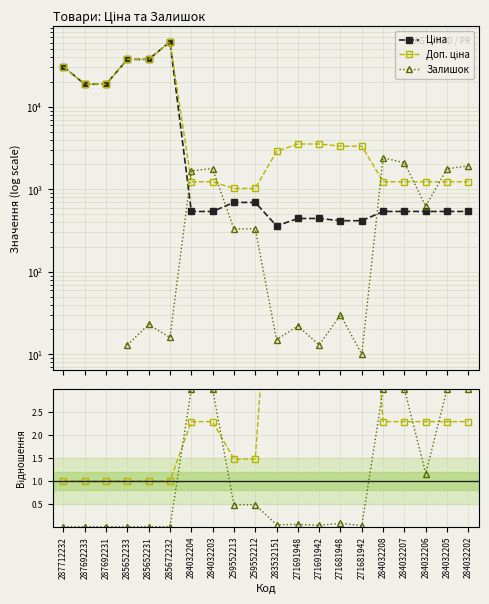

What is the value of the Ціна point at the 9th from the left?

693.7